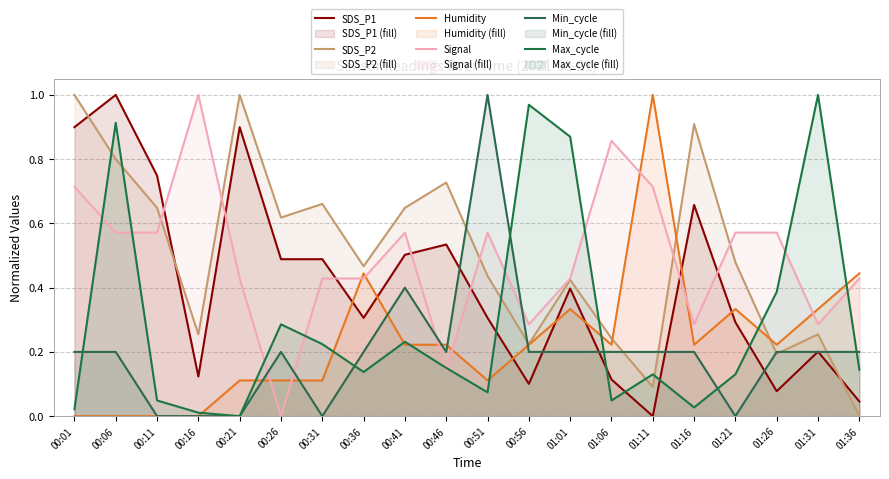

At how many categories does at least one series exceed 0?

20